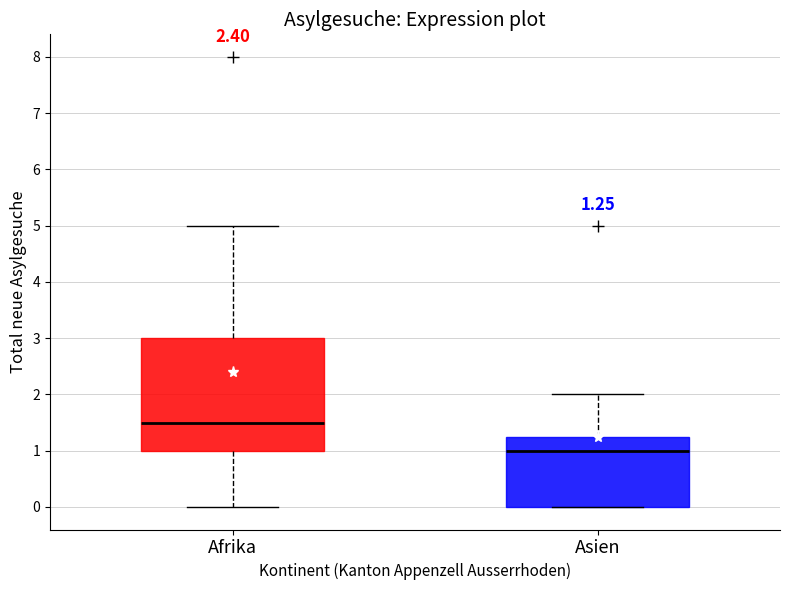

Comparing the boxes themselves (not the whiskers), which one is the tallest?

Afrika